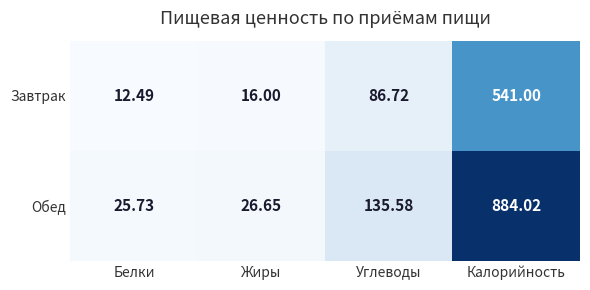

How many data points in Завтрак are above 86?

2